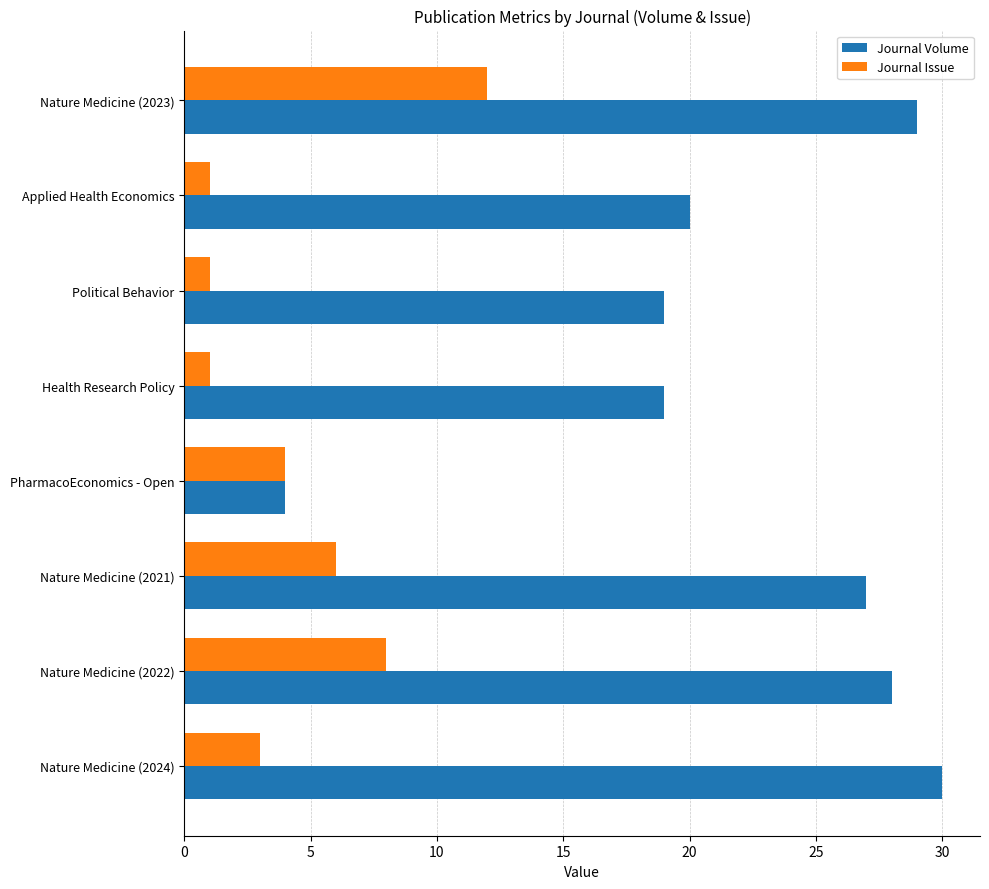

Which series has the largest range (max minus min)?

Journal Volume